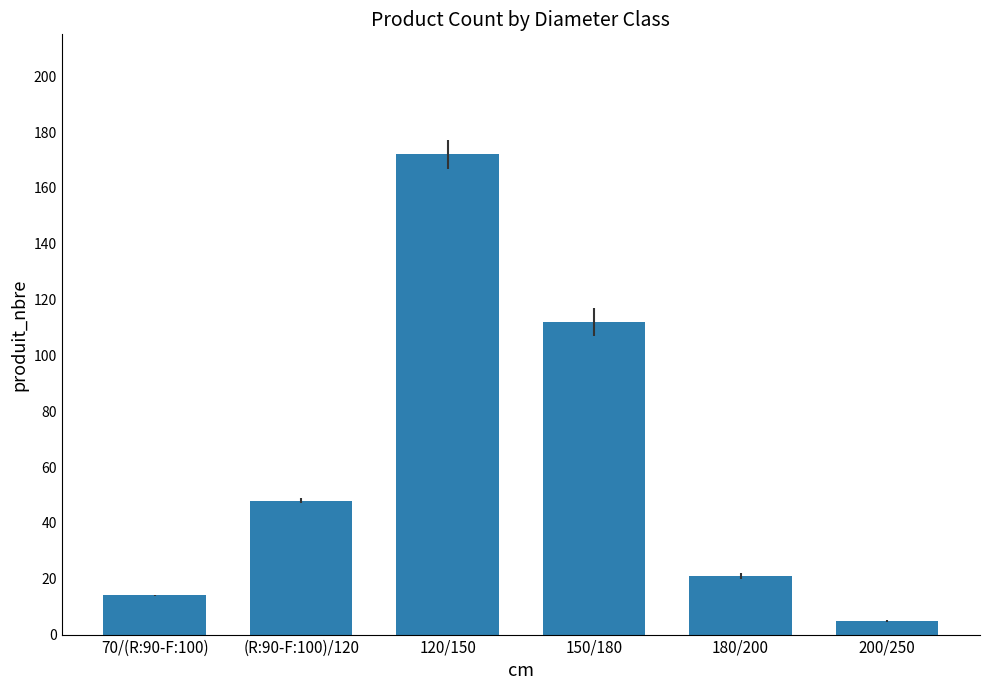

How many bars are there in total?

6